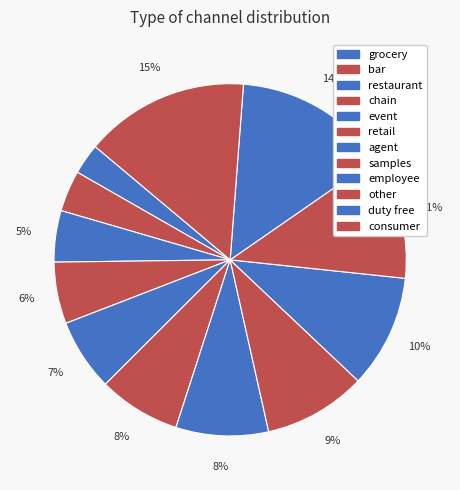

What percentage is NOT represented by duty free?

85.8%